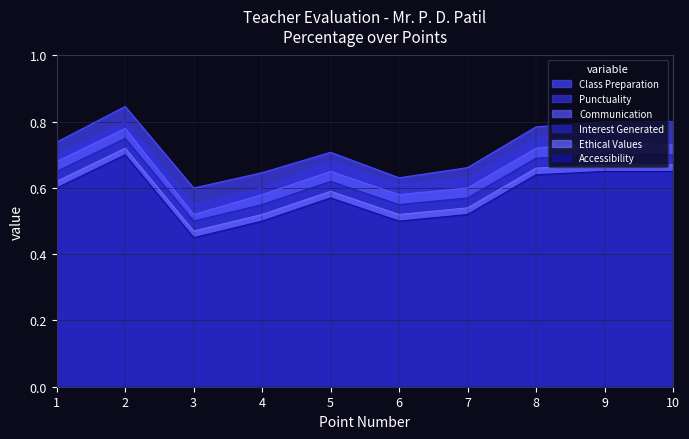

Is it true that Ethical Values equals 1.0 at 5?

False